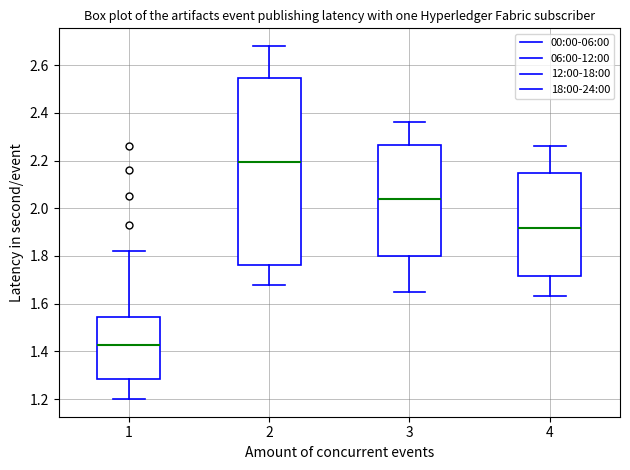

Where does the median line of the box at x = 4 sit on the y-axis? The values are not printed on the chart, so give them approximately, as read against the axis.

1.92